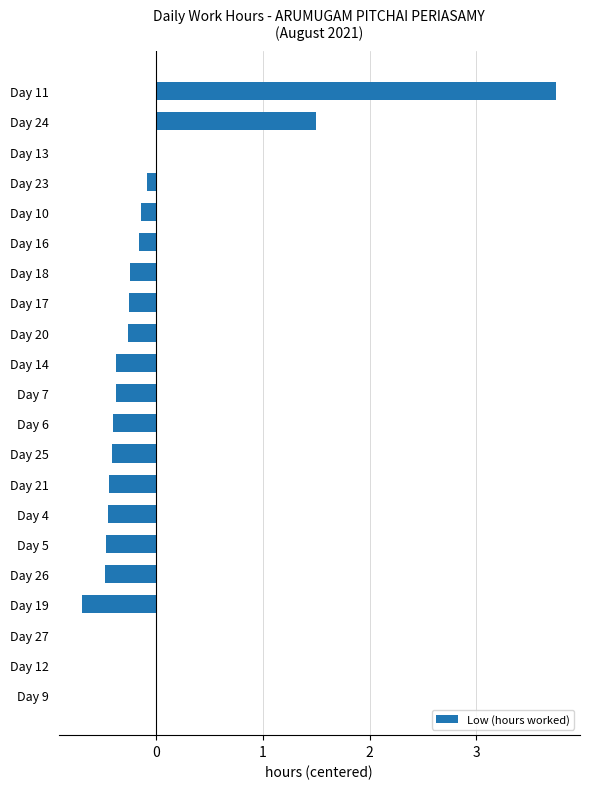

What is the greatest value displayed?

3.7